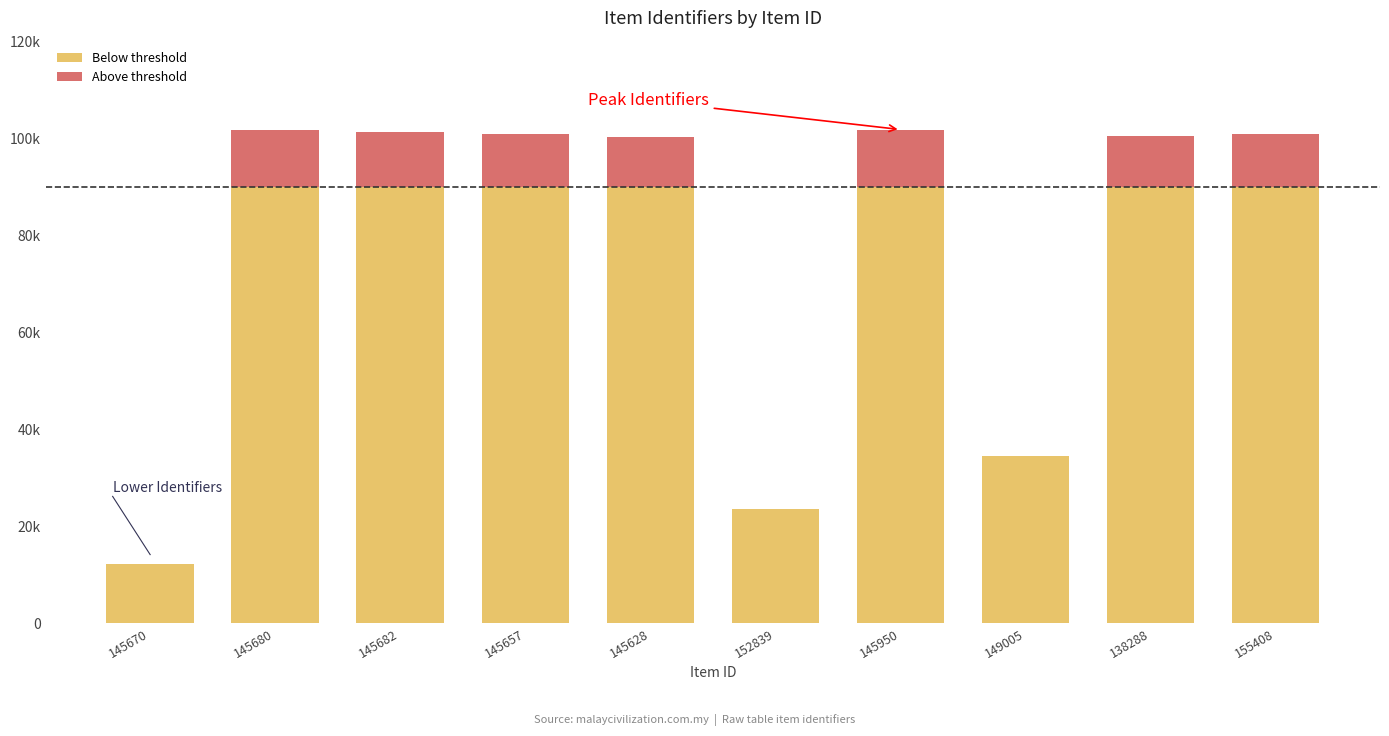

At 145682, list the series in order from largest to smallest.

Below threshold, Above threshold